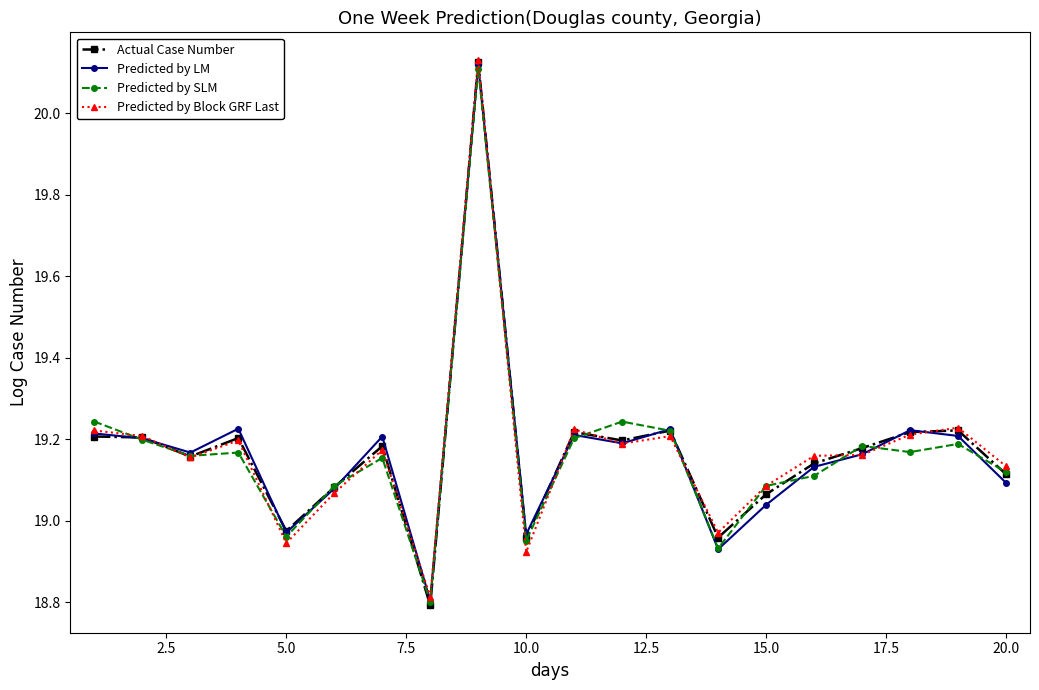

True or false: Predicted by Block GRF Last has more than 0 interior local peaks.

True